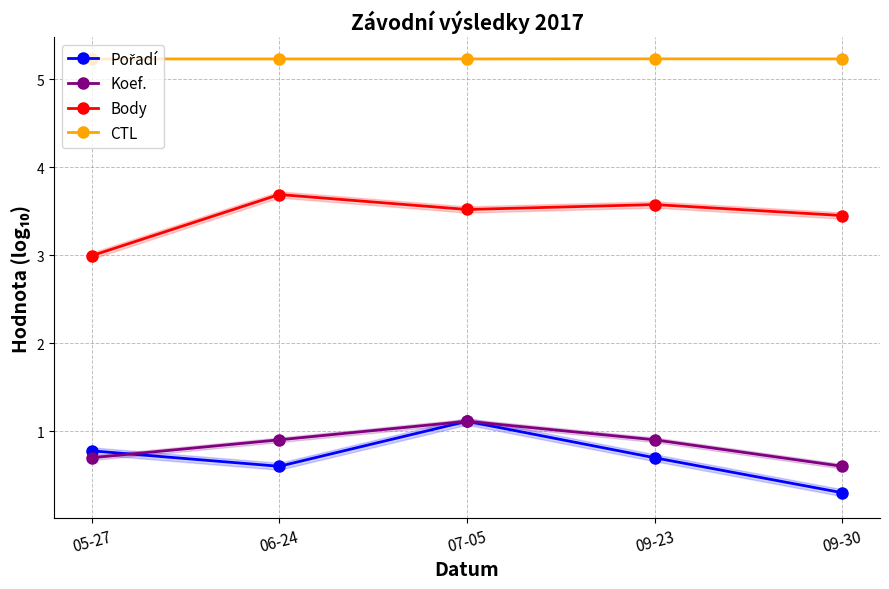

True or false: CTL and Body intersect in this chart.

False